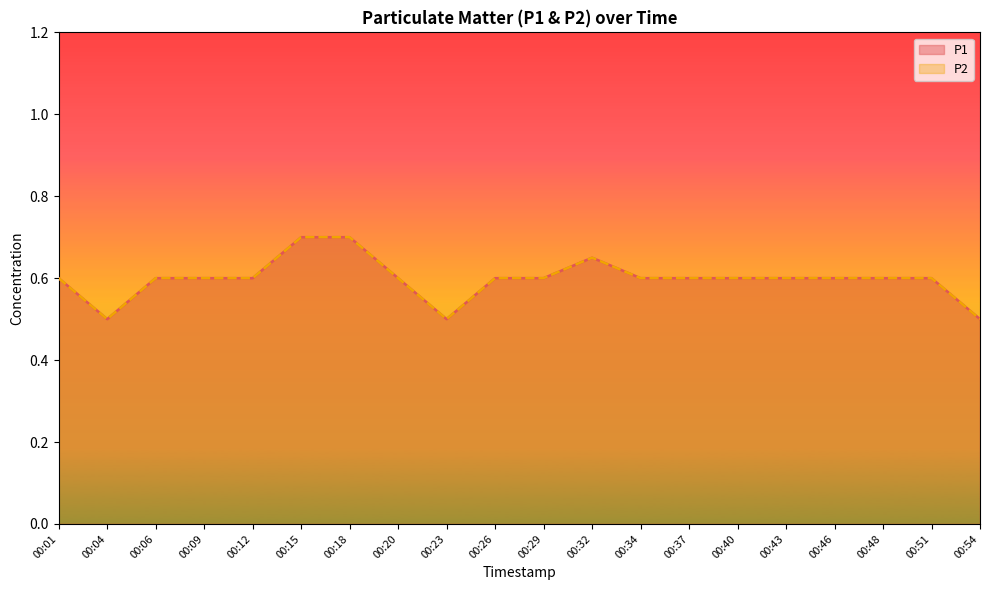

Which series has the largest total across all categories?

P1